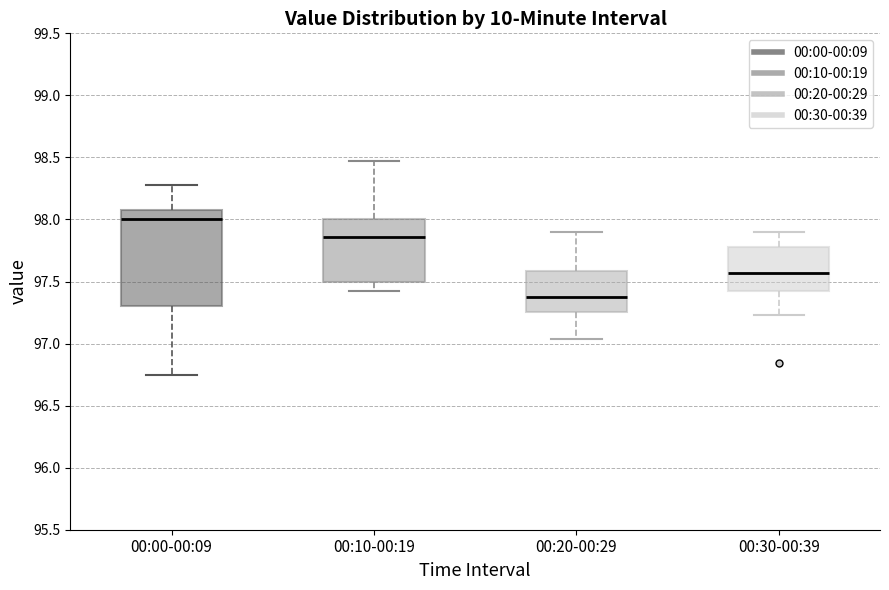

Which box is the tallest, from its lower edge to its upper edge?

00:00-00:09